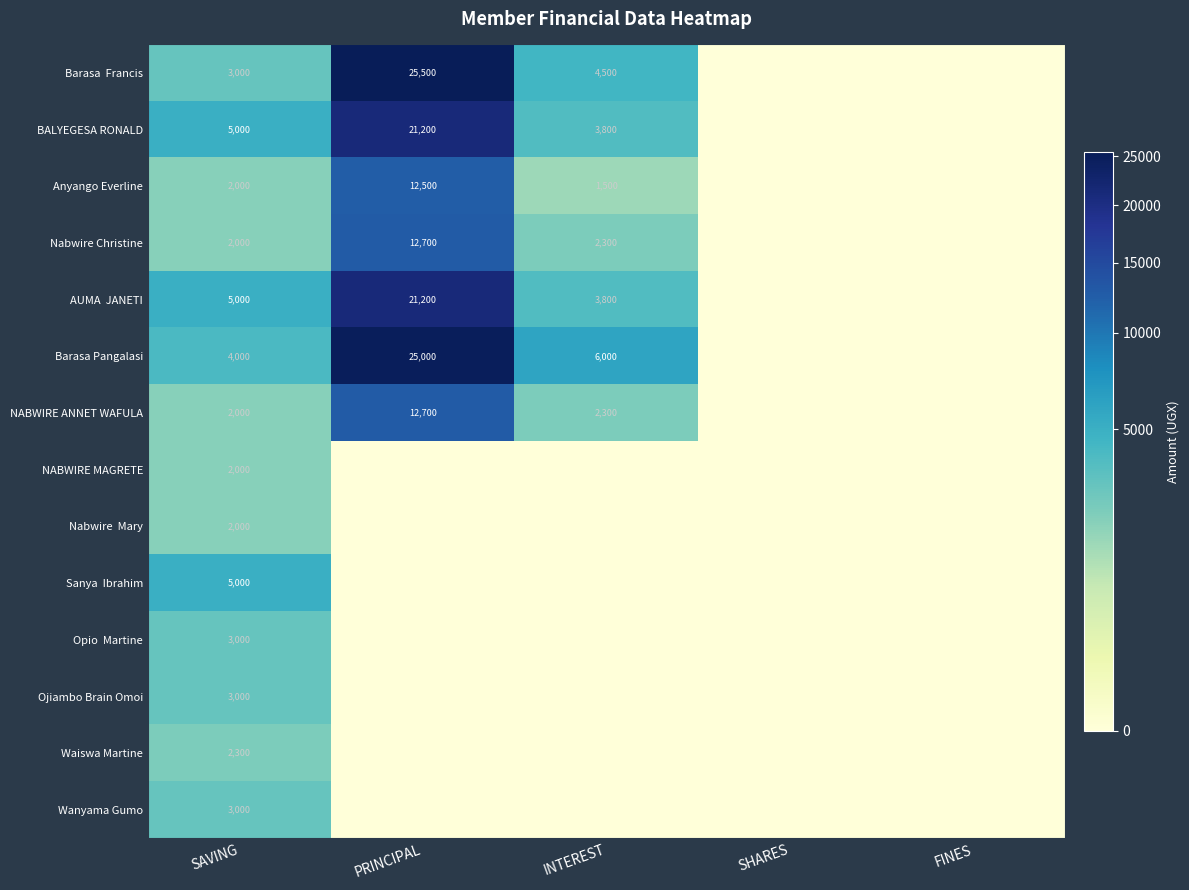

How many distinct data groups are displayed?

14